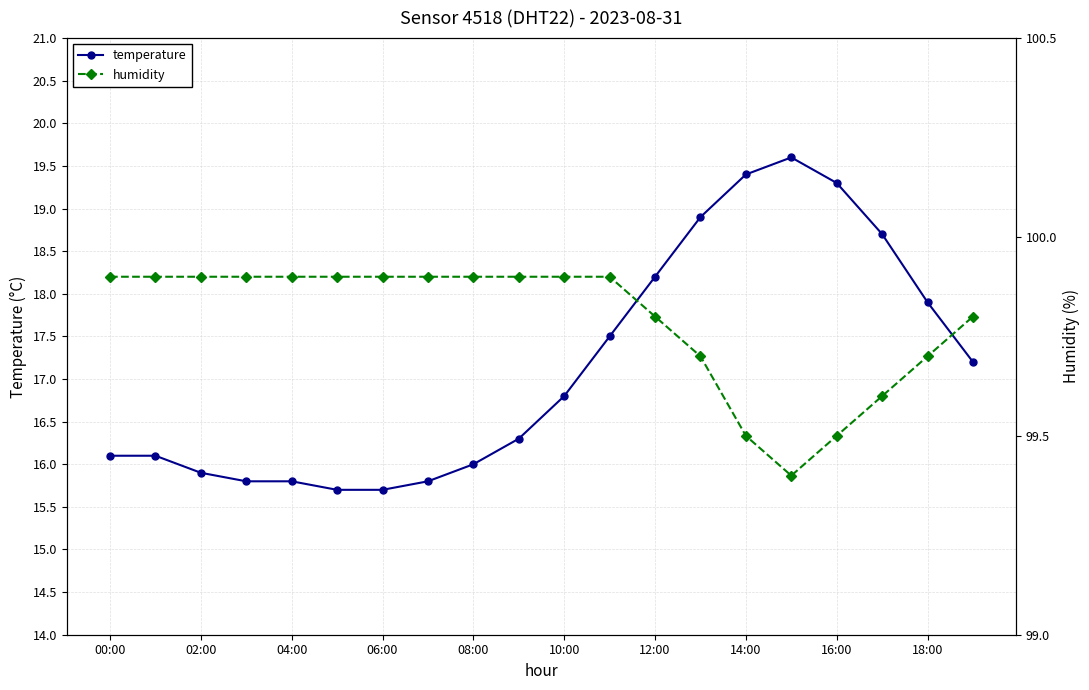

What is the difference between the maximum and second lowest values in the temperature series?

3.9